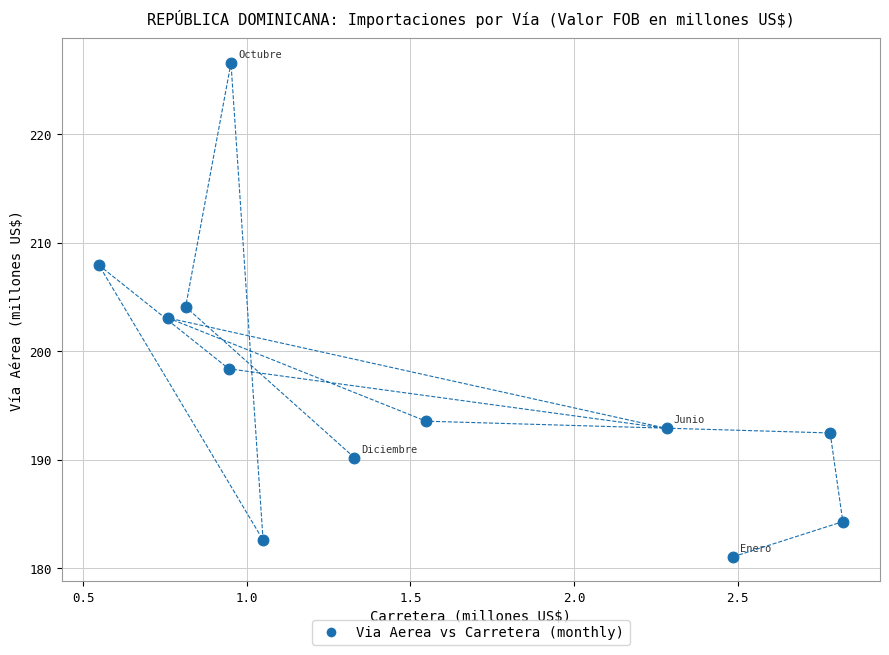

What is the average Y value?

196.4